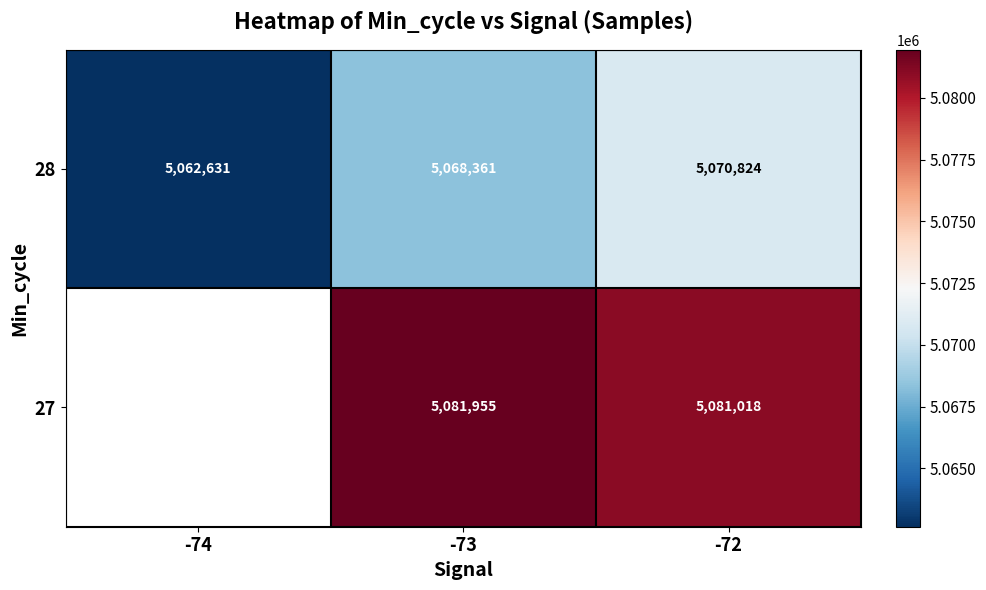

Is it true that 27 equals 8012350.9 at -73?

False